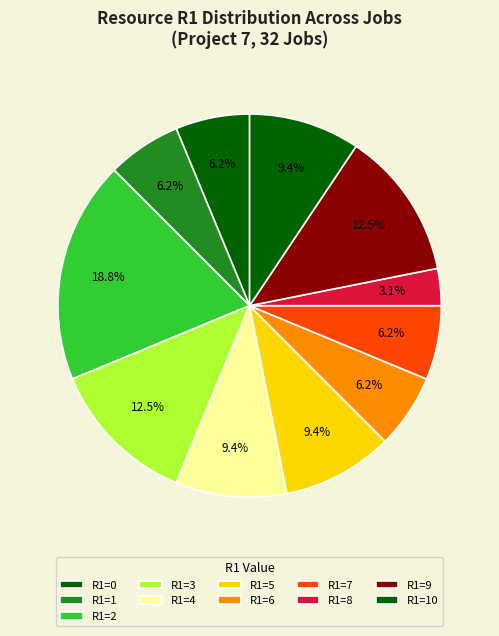

Count the number of slices in the pie.

11